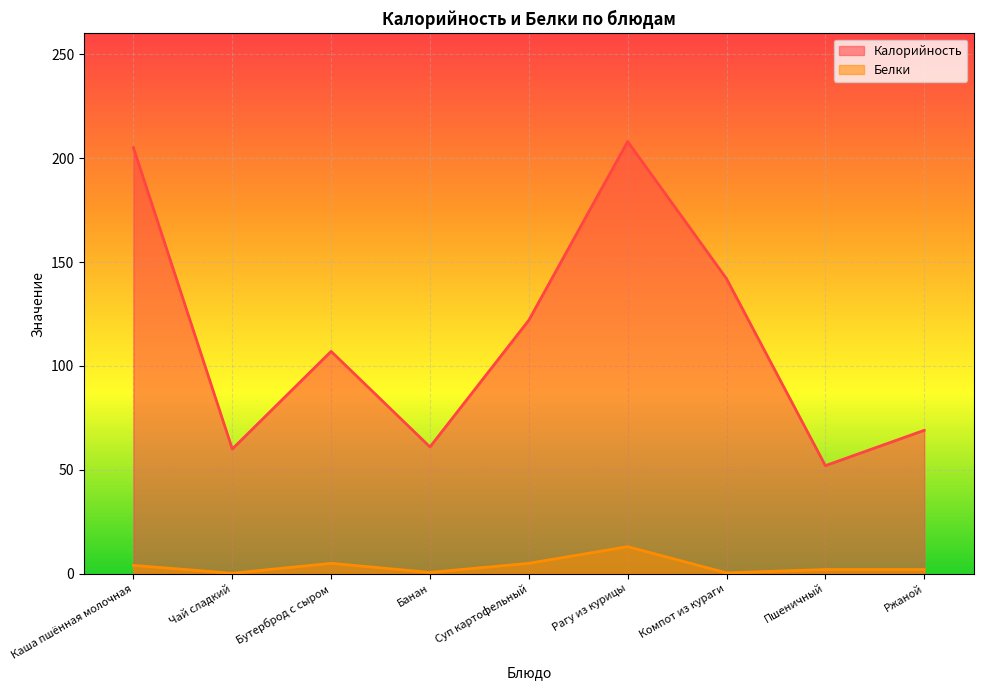

What is the lowest value of the Белки series?

0.2